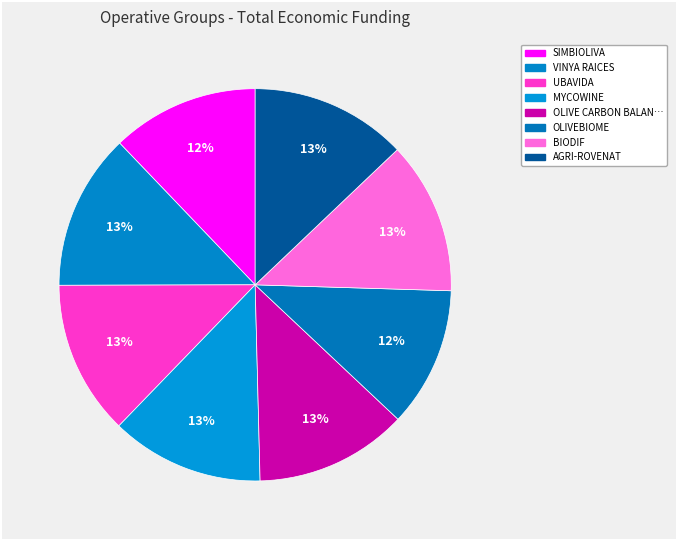

How many segments does this pie chart have?

8